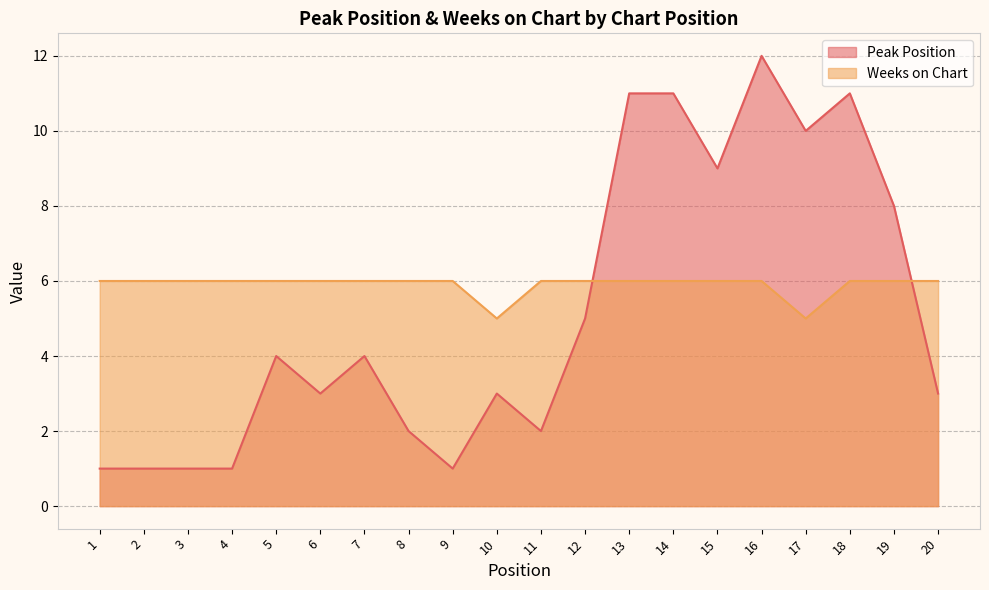

Reading left to right, extract all data points from this chart.

Peak Position: 1=1	2=1	3=1	4=1	5=4	6=3	7=4	8=2	9=1	10=3	11=2	12=5	13=11	14=11	15=9	16=12	17=10	18=11	19=8	20=3
Weeks on Chart: 1=6	2=6	3=6	4=6	5=6	6=6	7=6	8=6	9=6	10=5	11=6	12=6	13=6	14=6	15=6	16=6	17=5	18=6	19=6	20=6